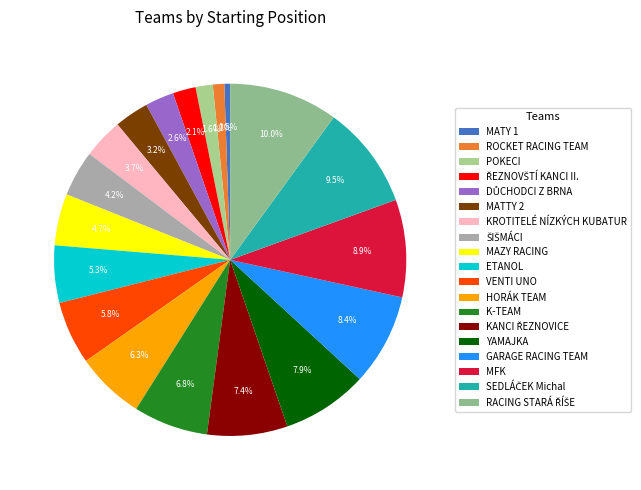

Does MATTY 2 represent more than half of the total?

No